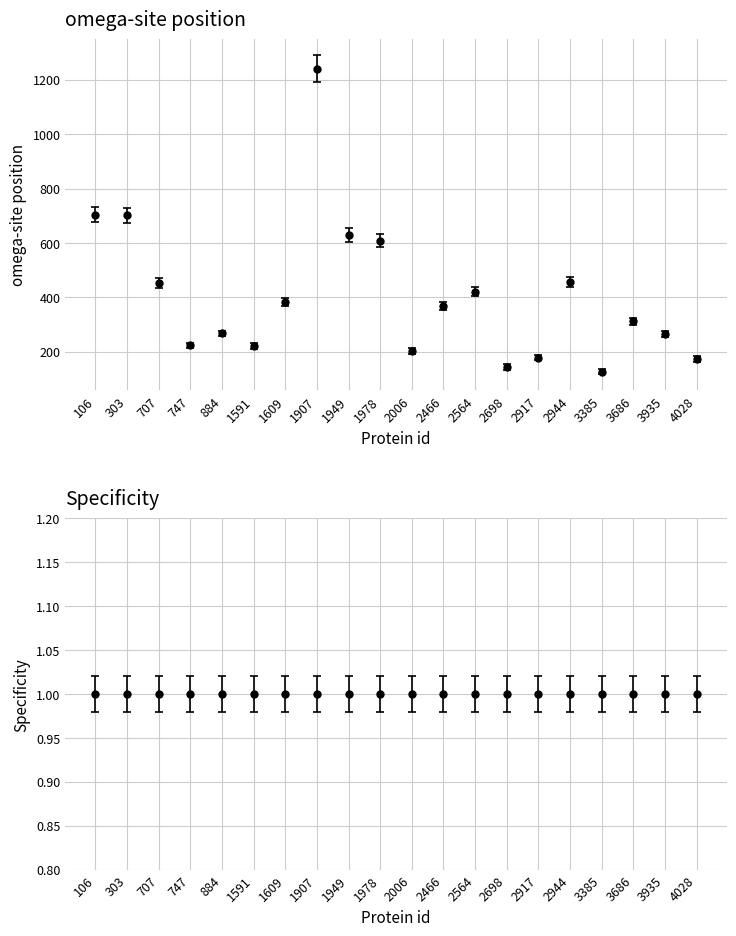

How many data points are less than 369?

10